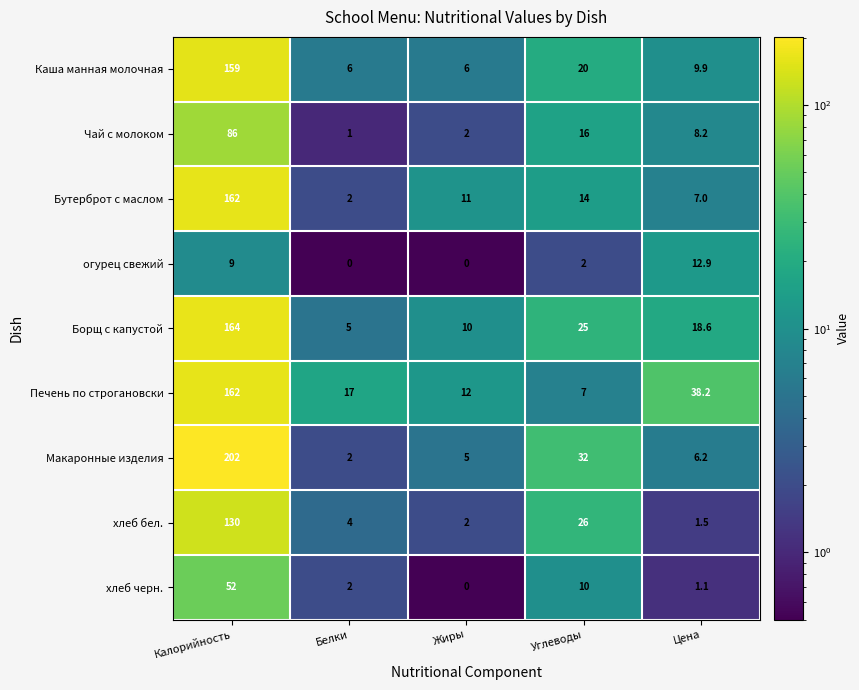

What is the highest value of the огурец свежий series?

12.9